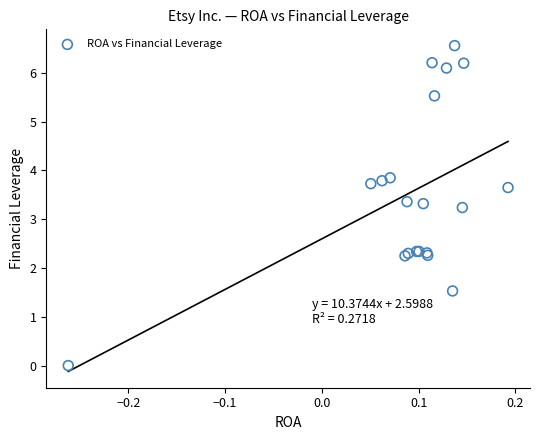

What Y value in the scatter plot is closest to 3?

3.2